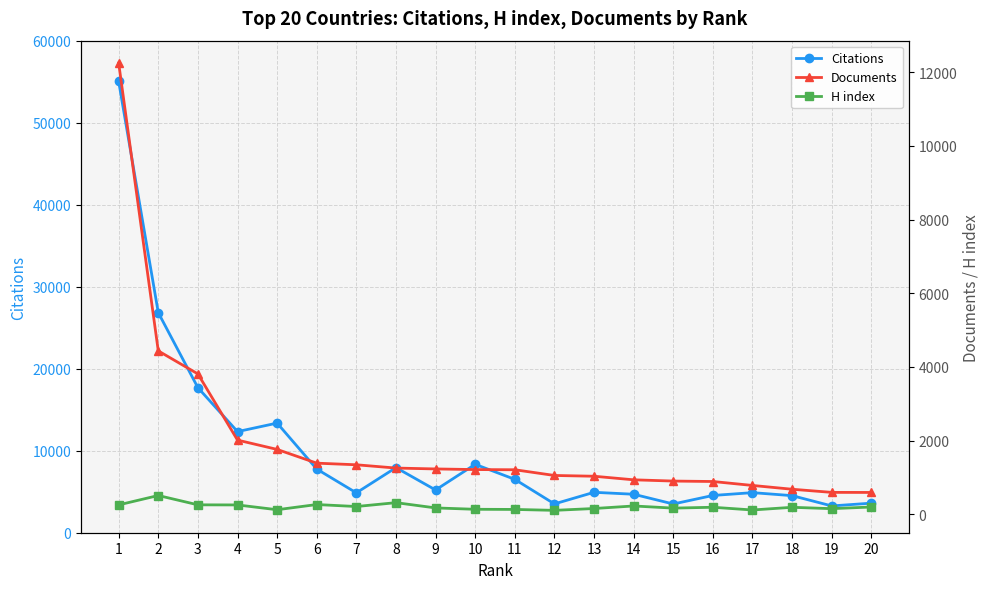

At how many categories does at least one series exceed 41186?

1